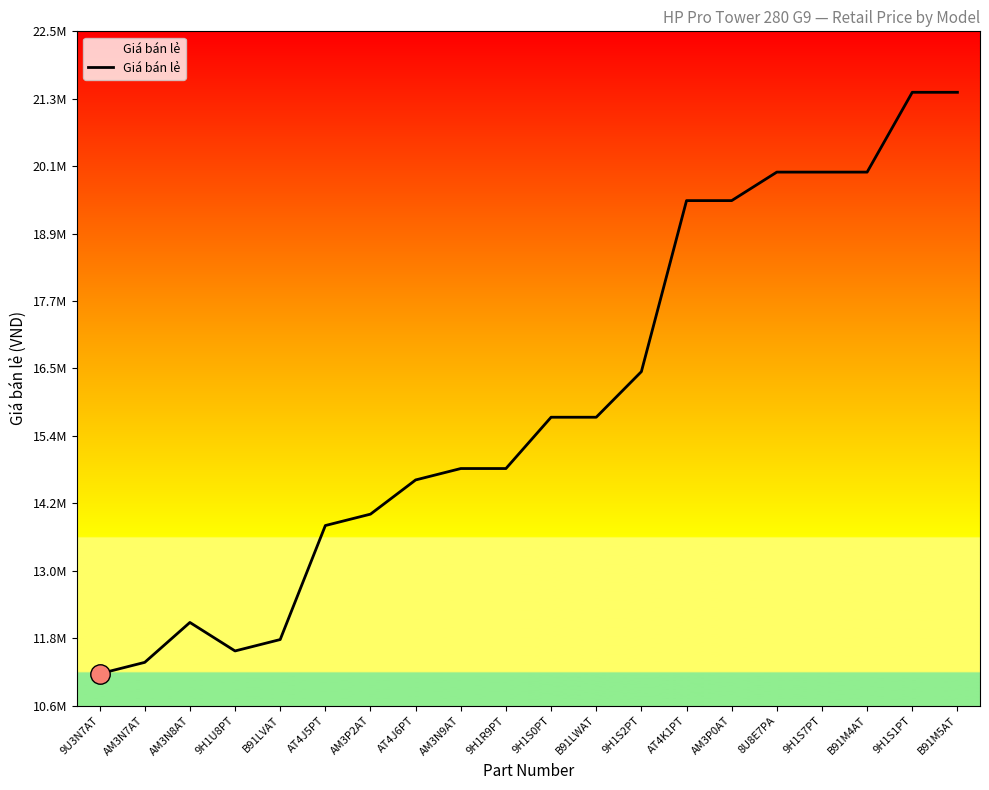

Is this an area chart (filled region under the line)?

No